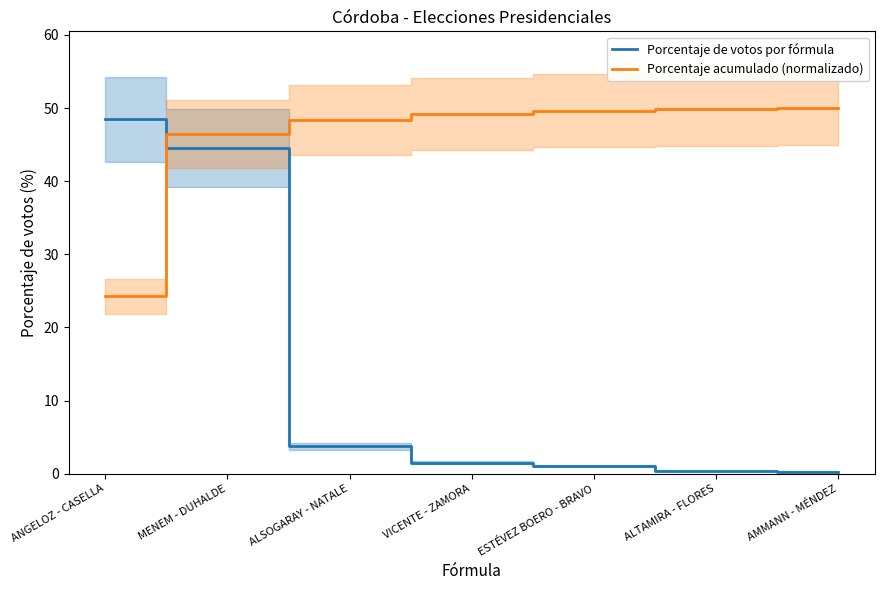

How many lines are shown in the chart?

2